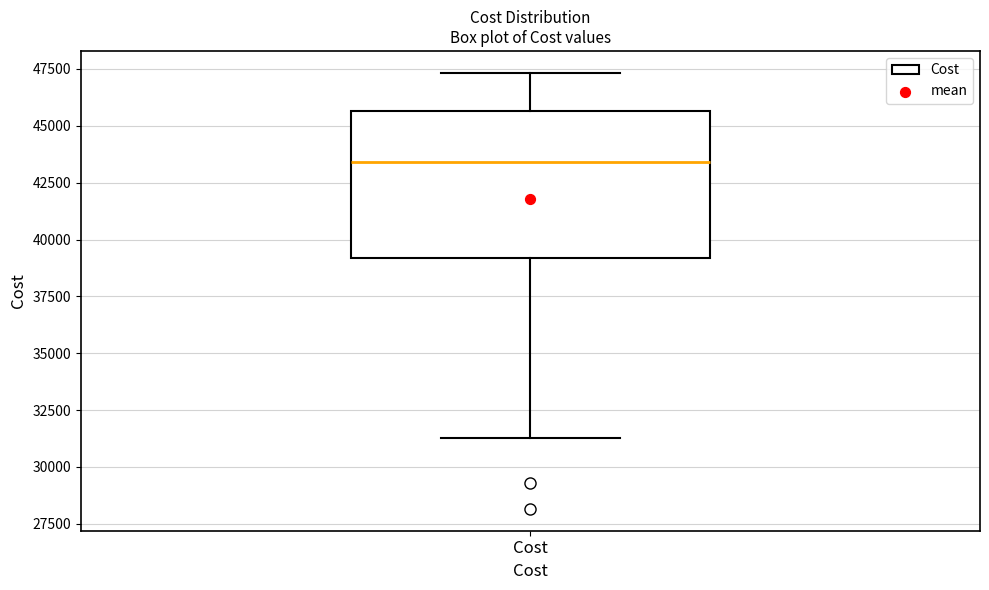

Read this box plot against the y-axis: the position of the median line, the range covered by the box, and the ends of both whiskers. The values are not printed on the chart, so give them approximately, as read against the axis.

median 43500, box 39000 to 45500, whiskers 31500 to 47500